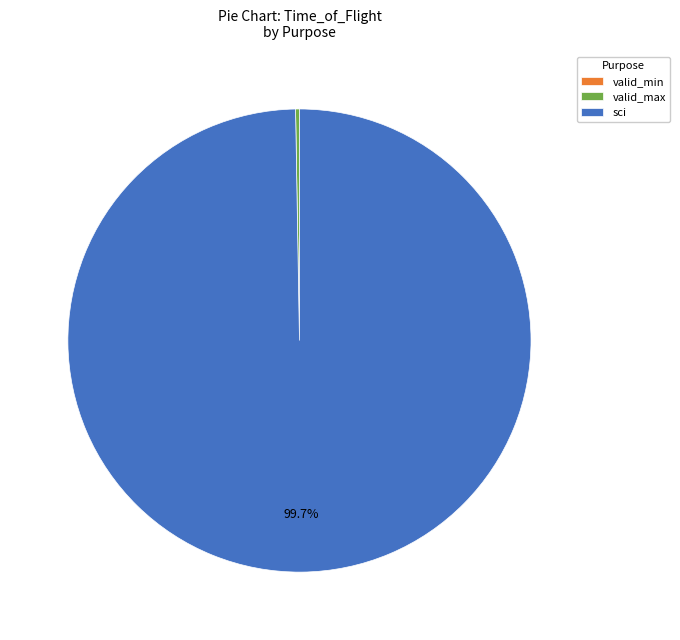

Which category accounts for the majority?

sci